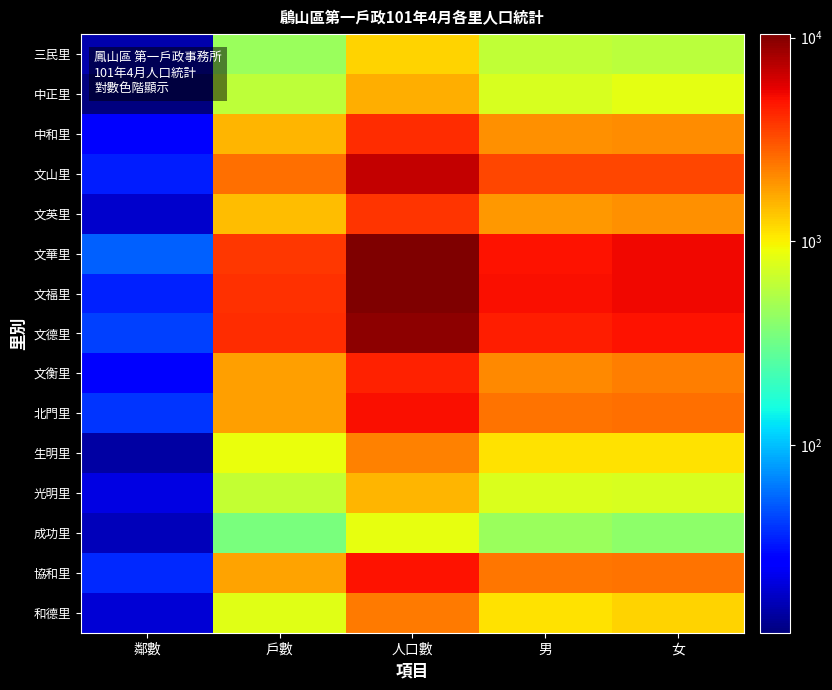

Reading left to right, extract all data points from this chart.

三民里: 鄰數=16	戶數=457	人口數=1224	男=625	女=599
中正里: 鄰數=12	戶數=604	人口數=1597	男=755	女=842
中和里: 鄰數=27	戶數=1520	人口數=4024	男=1990	女=2034
文山里: 鄰數=34	戶數=2528	人口數=6821	男=3426	女=3395
文英里: 鄰數=19	戶數=1471	人口數=3874	男=1899	女=1975
文華里: 鄰數=53	戶數=3799	人口數=10254	男=4944	女=5310
文福里: 鄰數=35	戶數=4009	人口數=10397	男=5033	女=5364
文德里: 鄰數=43	戶數=4039	人口數=9436	男=4520	女=4916
文衡里: 鄰數=26	戶數=1784	人口數=4382	男=2115	女=2267
北門里: 鄰數=40	戶數=1782	人口數=5009	男=2486	女=2523
生明里: 鄰數=15	戶數=876	人口數=2230	男=1116	女=1114
光明里: 鄰數=22	戶數=637	人口數=1533	男=777	女=756
成功里: 鄰數=17	戶數=348	人口數=858	男=451	女=407
協和里: 鄰數=37	戶數=1767	人口數=4885	男=2394	女=2491
和德里: 鄰數=20	戶數=819	人口數=2341	男=1108	女=1233